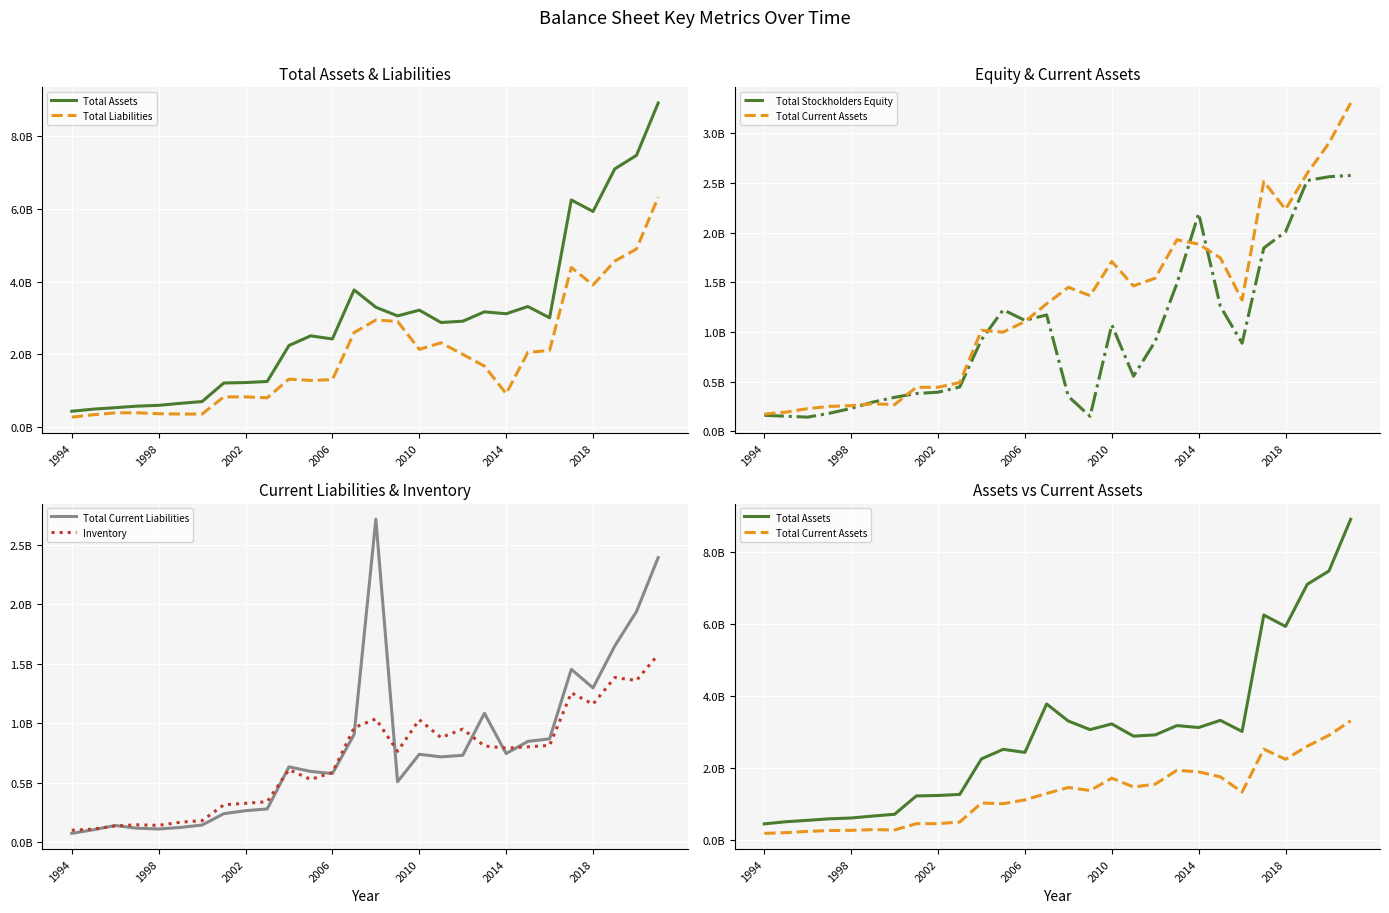

What is the difference between the maximum and minimum values in the Total Assets series?

8.5